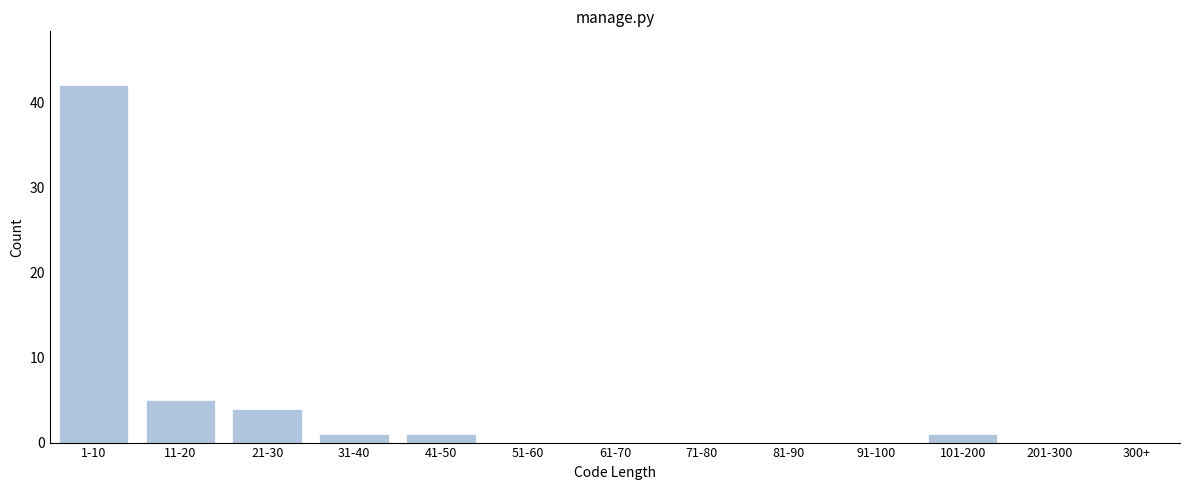

Reading left to right, what are all the values shown in this chart?

1-10=42	11-20=5	21-30=4	31-40=1	41-50=1	51-60=0	61-70=0	71-80=0	81-90=0	91-100=0	101-200=1	201-300=0	300+=0